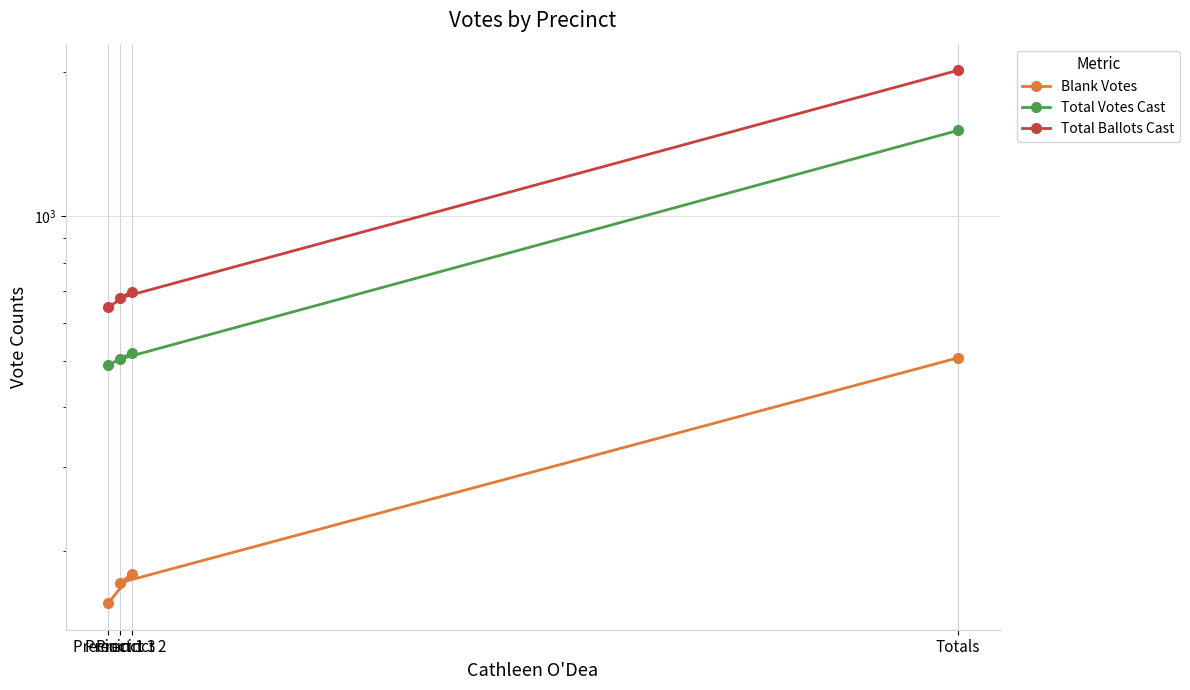

At which label is Total Votes Cast closest to 1001?

Precinct 2